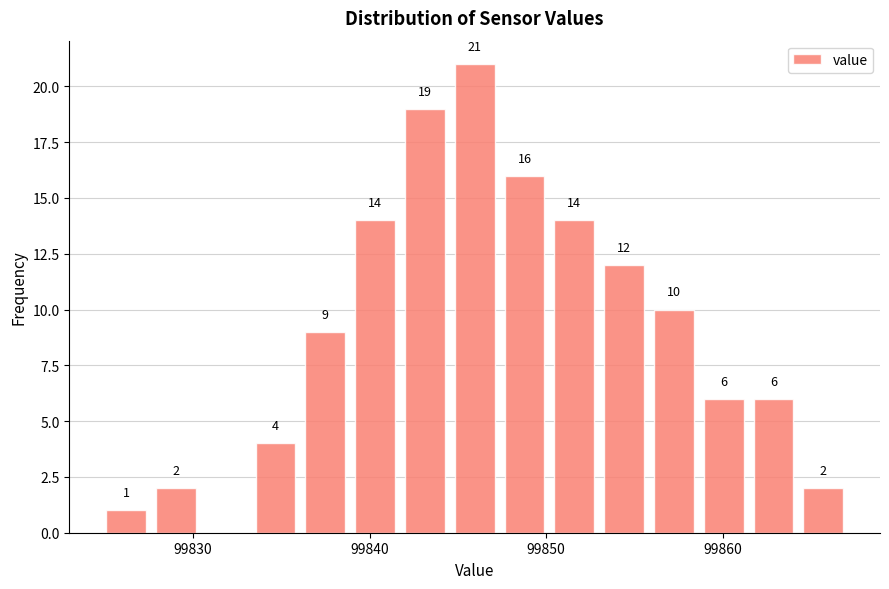

Around what value on the x-axis is the tallest bar? Give the approximate position of its centre, as read against the axis.

99846